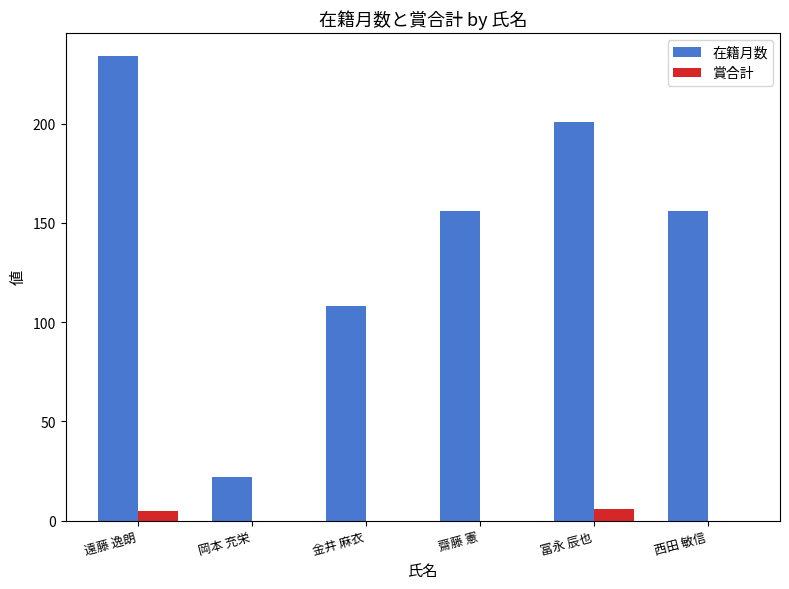

What is the total value across all series at 岡本 充栄?

22